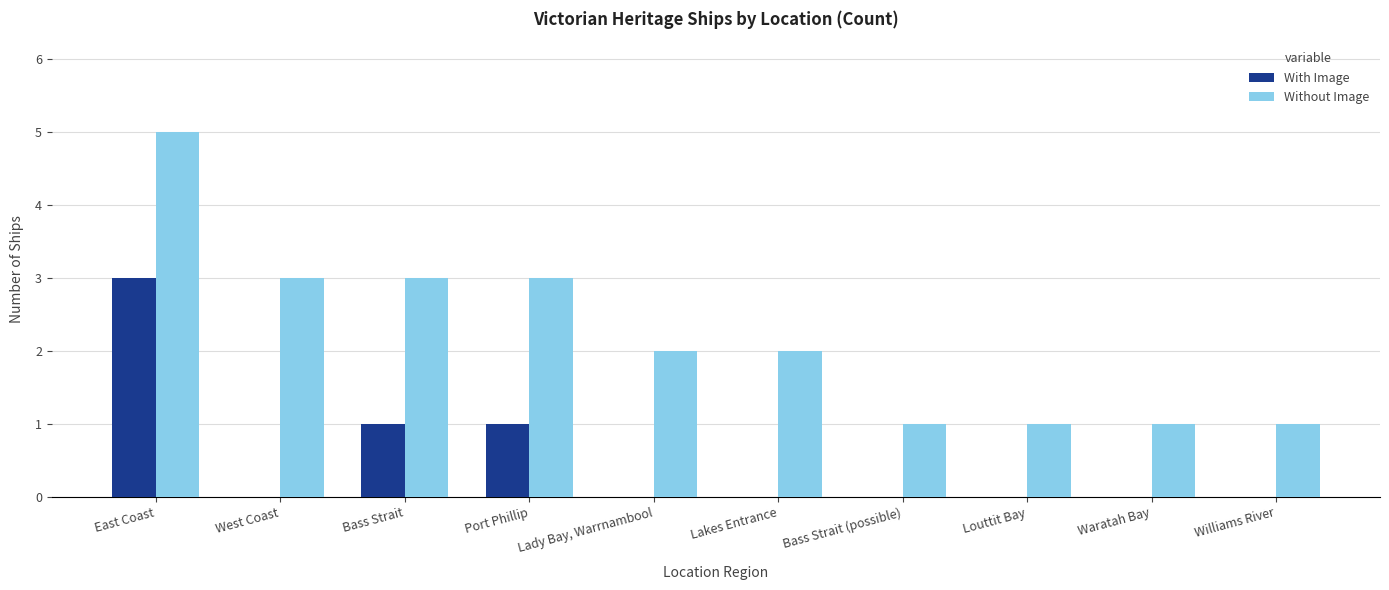

What is the sum of the Without Image values at West Coast and Lakes Entrance?

5